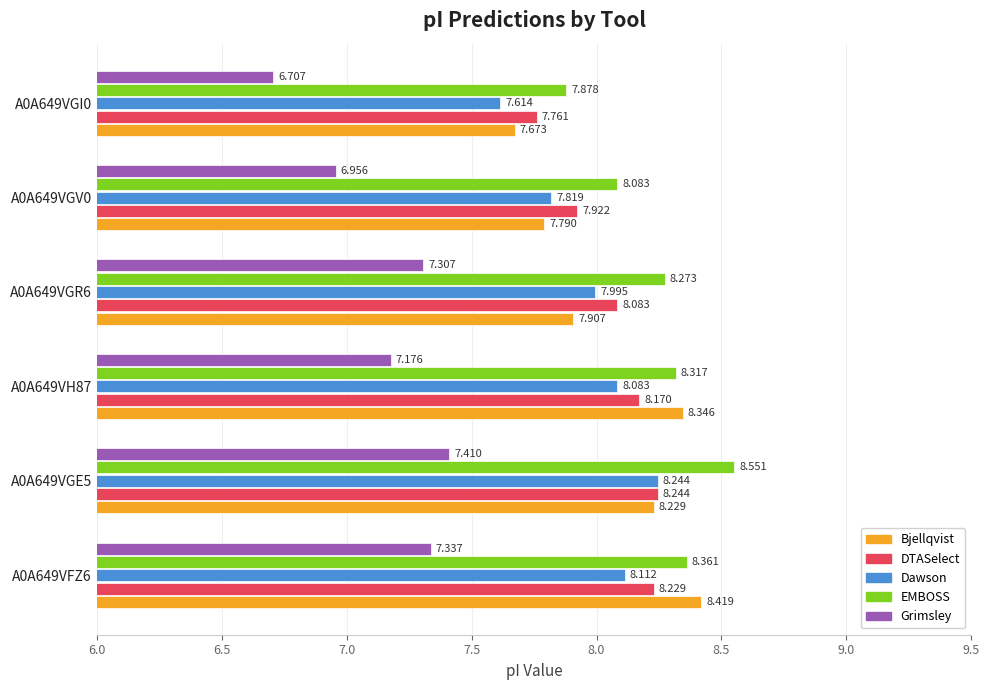

How many values in the Bjellqvist series exceed 8?

3